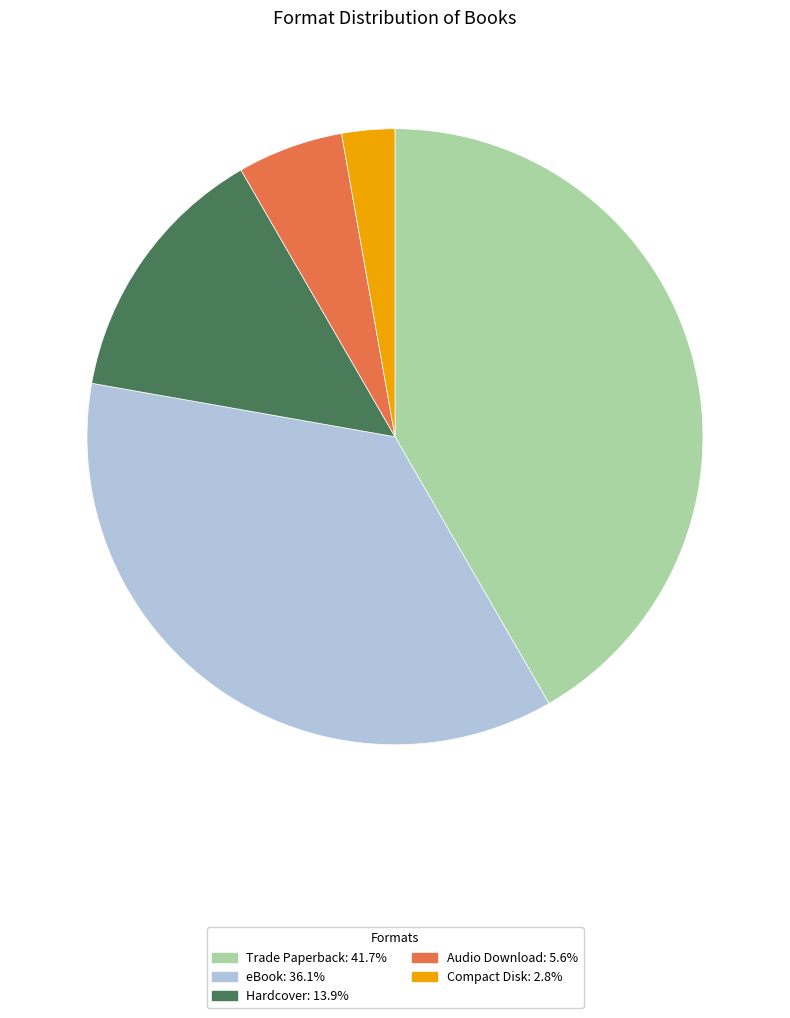

Combined, do Compact Disk: 2.8% and Trade Paperback: 41.7% account for over 50%?

No